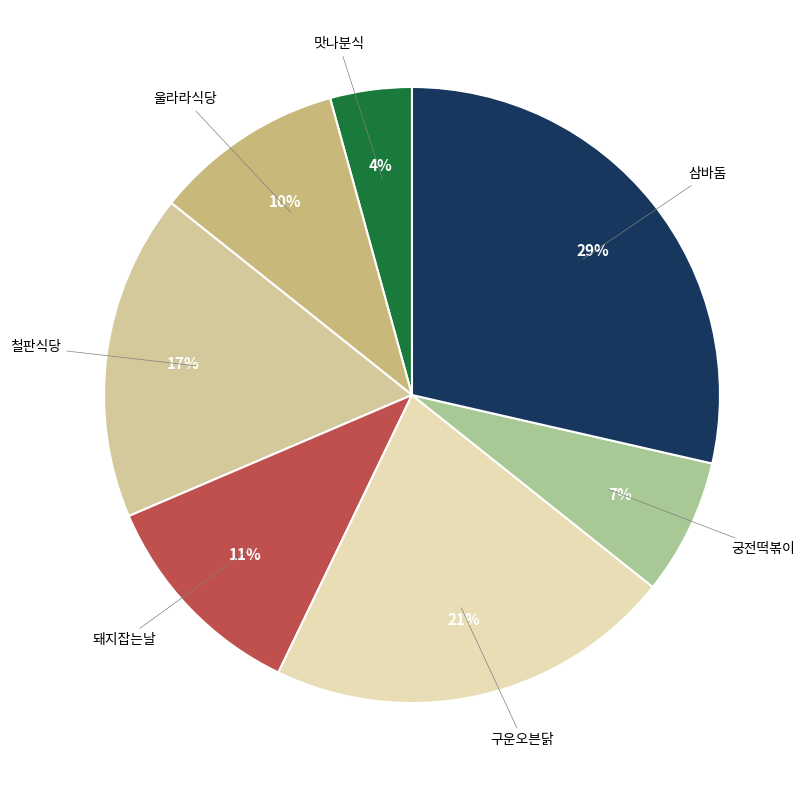

How many slices are in this pie chart?

7